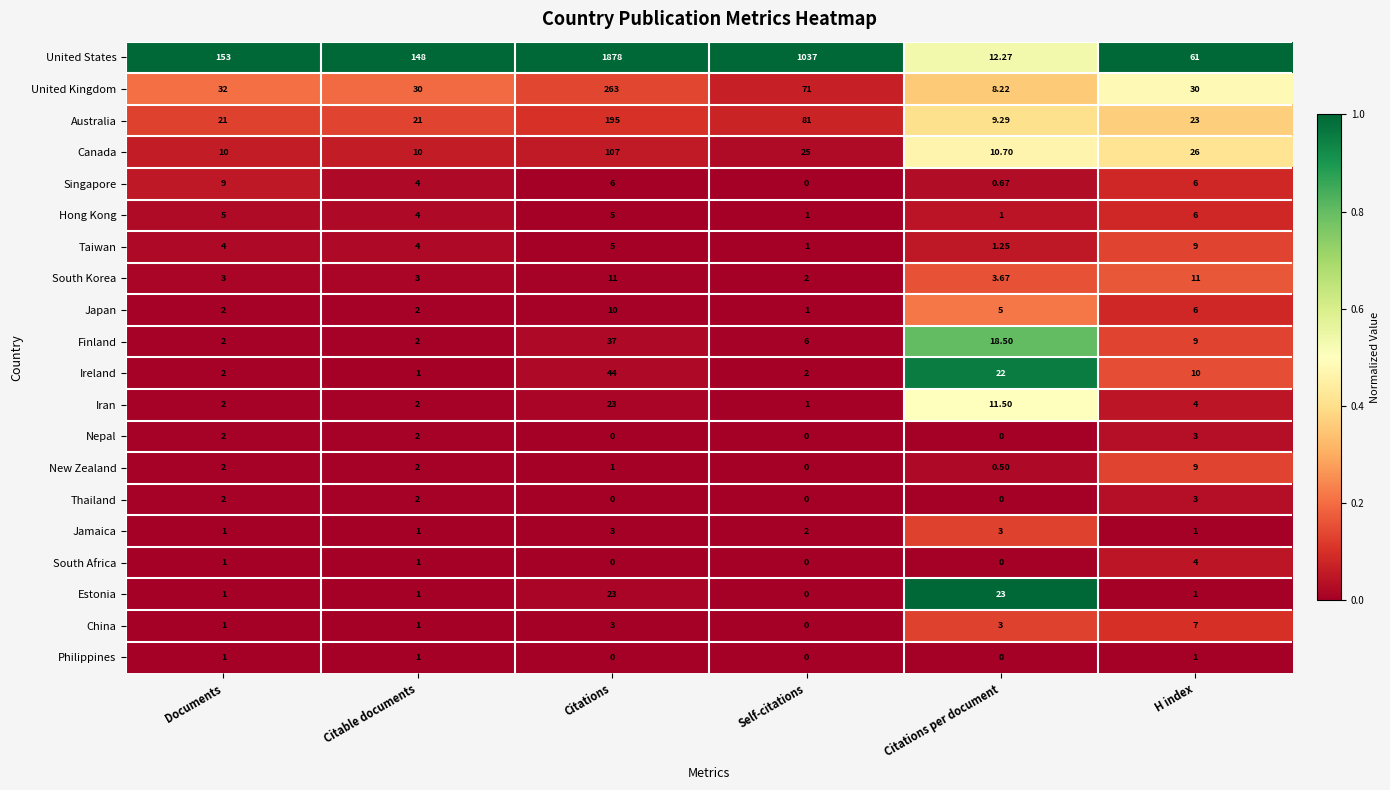

Is the value of United Kingdom at Citable documents greater than the value of Jamaica at Documents?

Yes